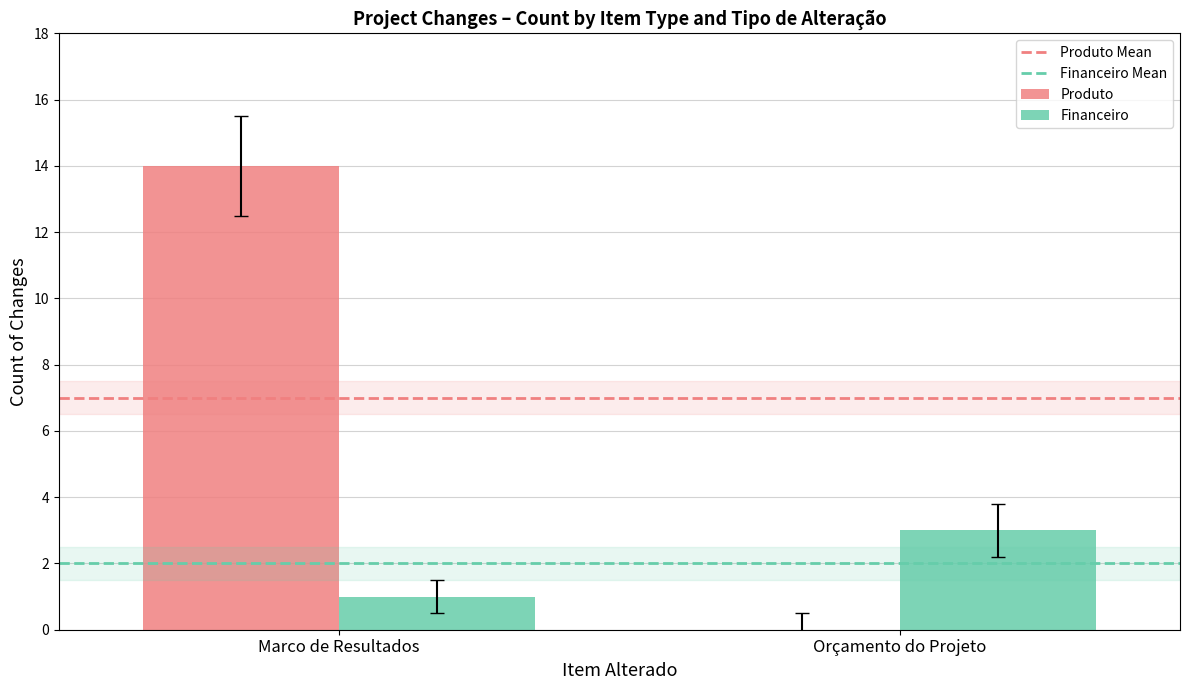

Which series has the largest total across all categories?

Produto